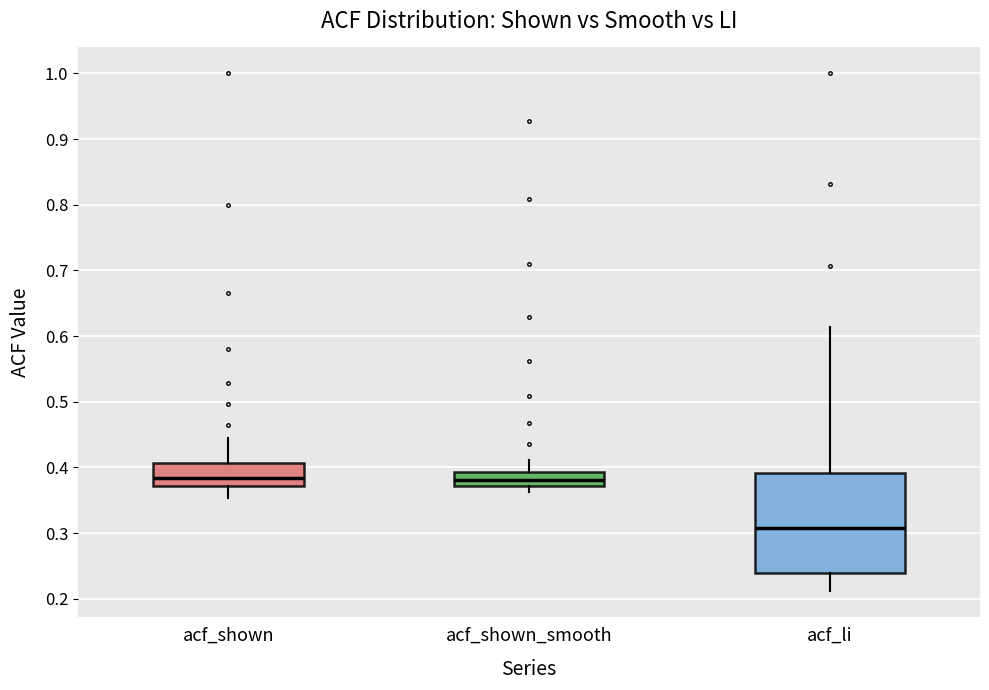

Reading left to right, read every box against the y-axis: the position of its median line, the range the box covers, and the ends of its whiskers. The values are not printed on the chart, so give them approximately, as read against the axis.

acf_shown: median 0.38, box 0.37 to 0.41, whiskers 0.35 to 0.45
acf_shown_smooth: median 0.38, box 0.37 to 0.39, whiskers 0.36 to 0.41
acf_li: median 0.31, box 0.24 to 0.39, whiskers 0.21 to 0.61